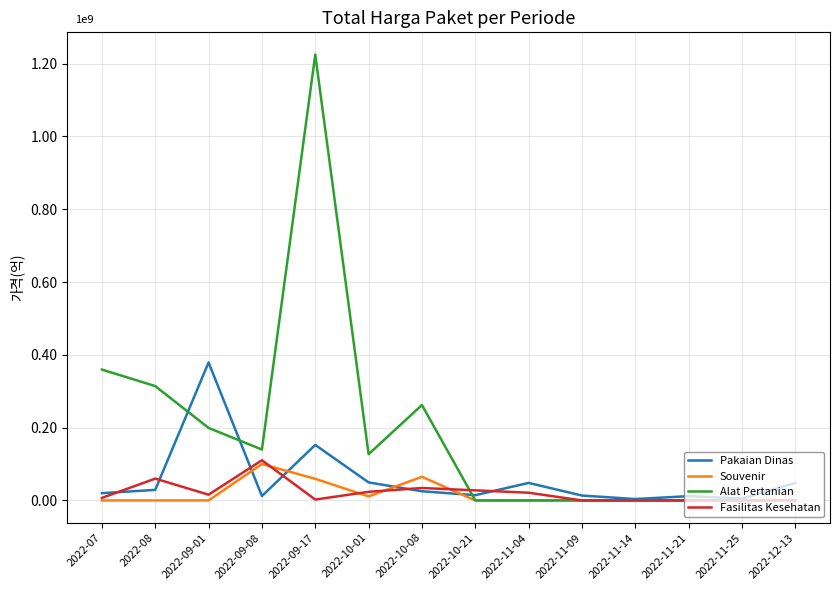

At which category is the sum across all series the highest?

2022-09-17